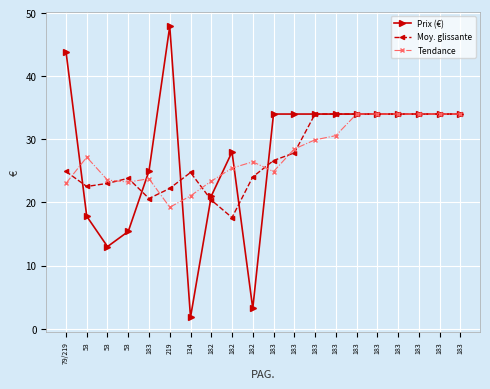

Is this an area chart (filled region under the line)?

No